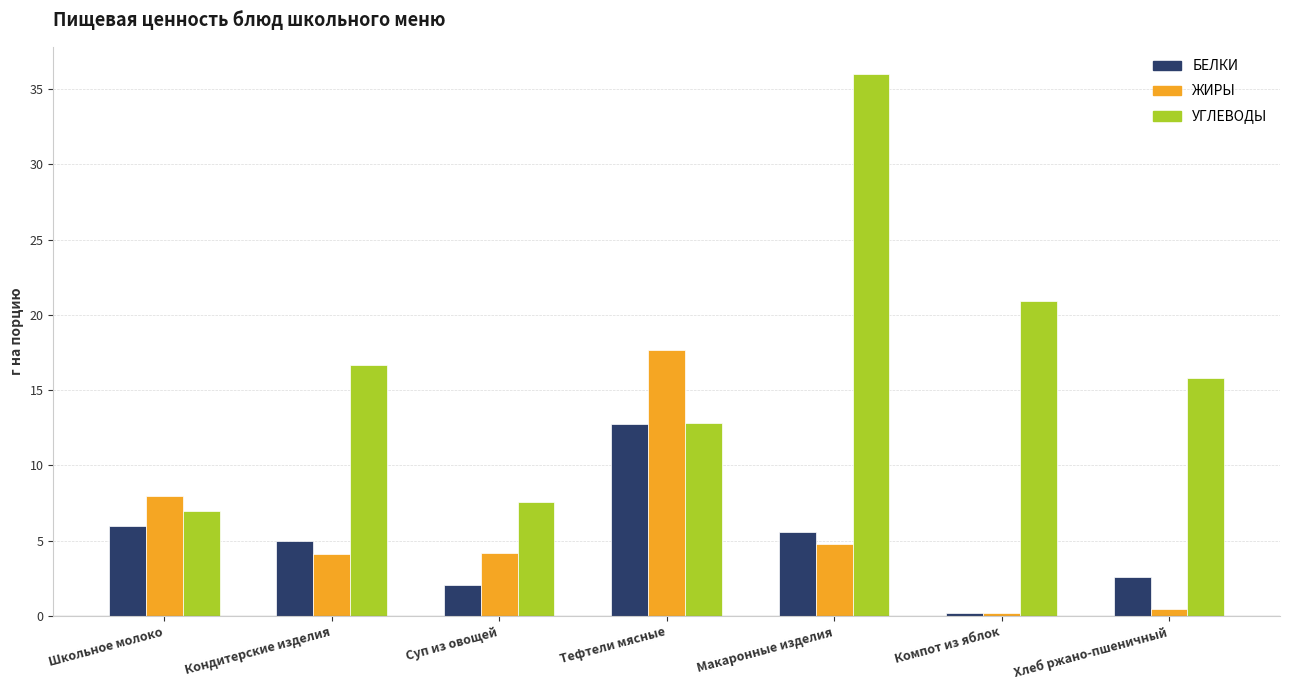

How many categories are shown in the chart?

7